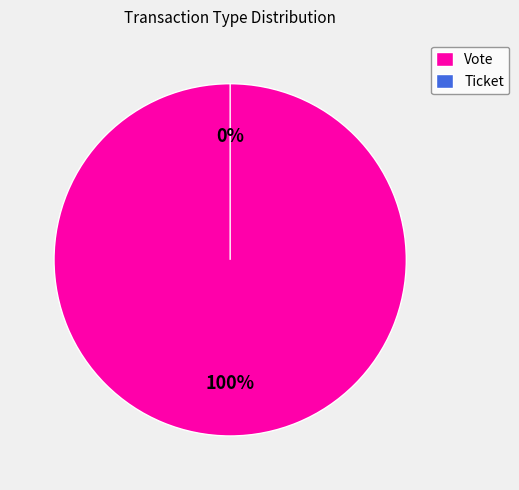

What is the majority slice?

Vote